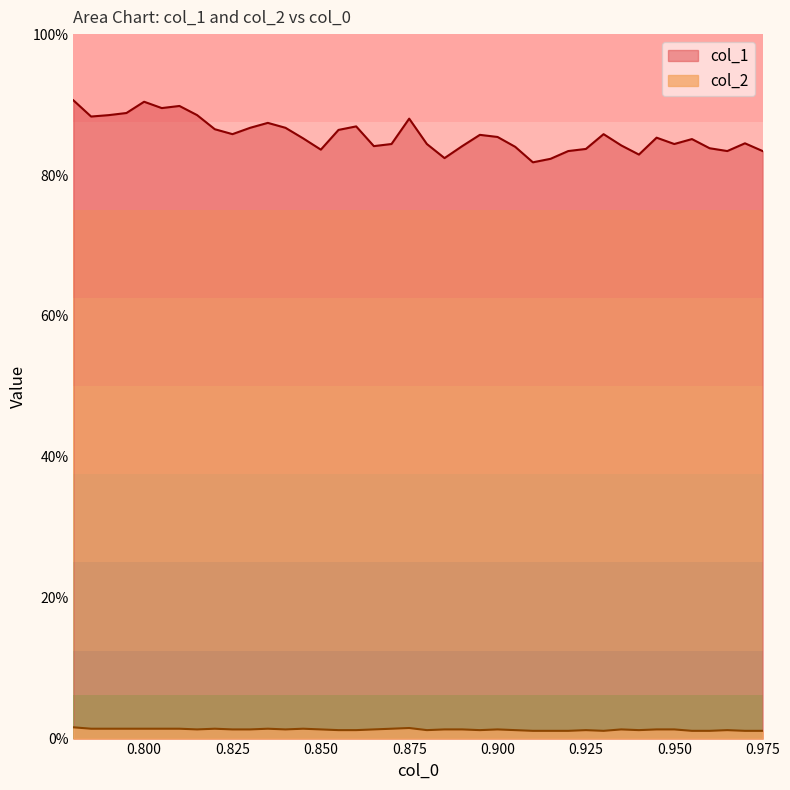

Does the chart have visible grid lines?

No